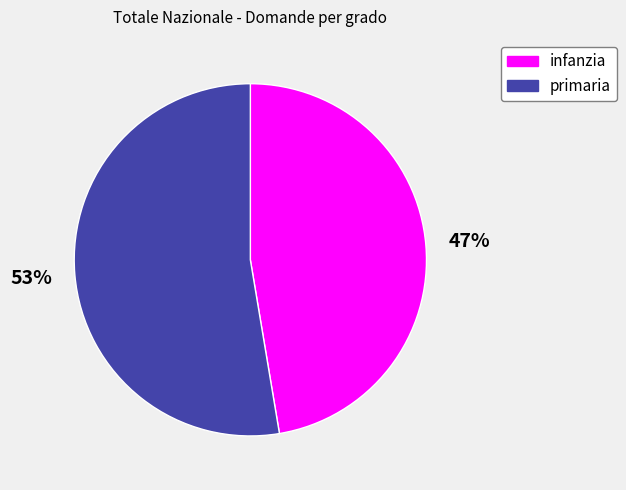

Count the number of slices in the pie.

2